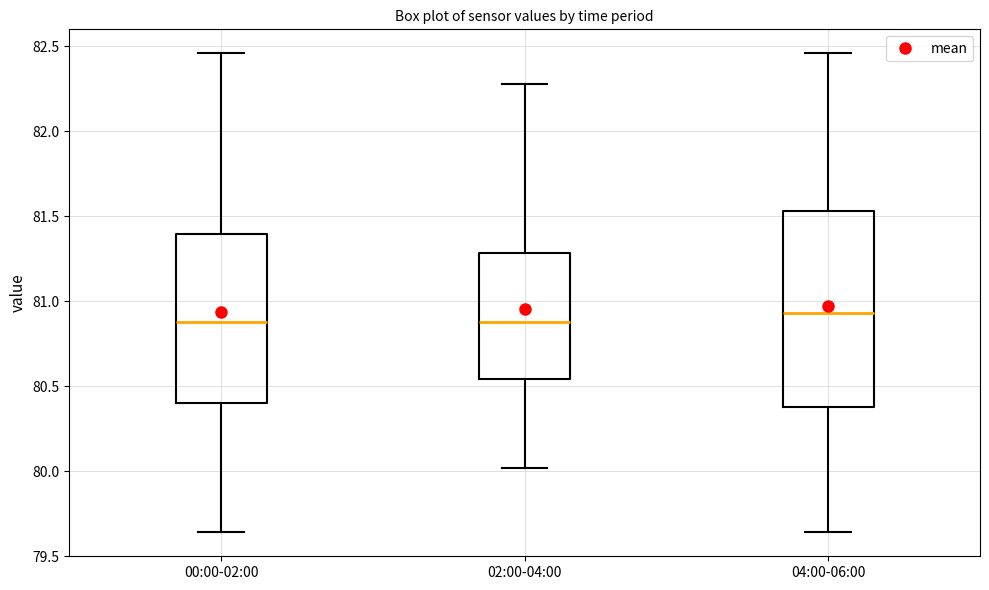

Which box is the tallest, from its lower edge to its upper edge?

04:00-06:00